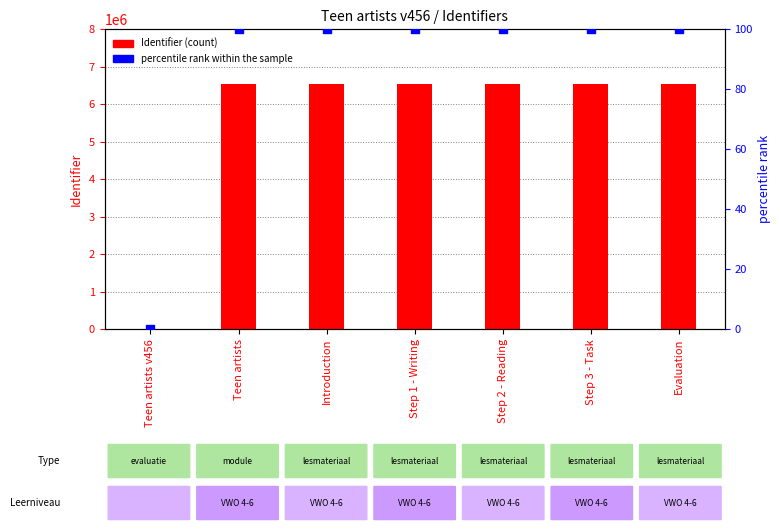

Is the value of percentile rank within the sample at Teen artists greater than the value of Identifier at Step 1 - Writing?

No